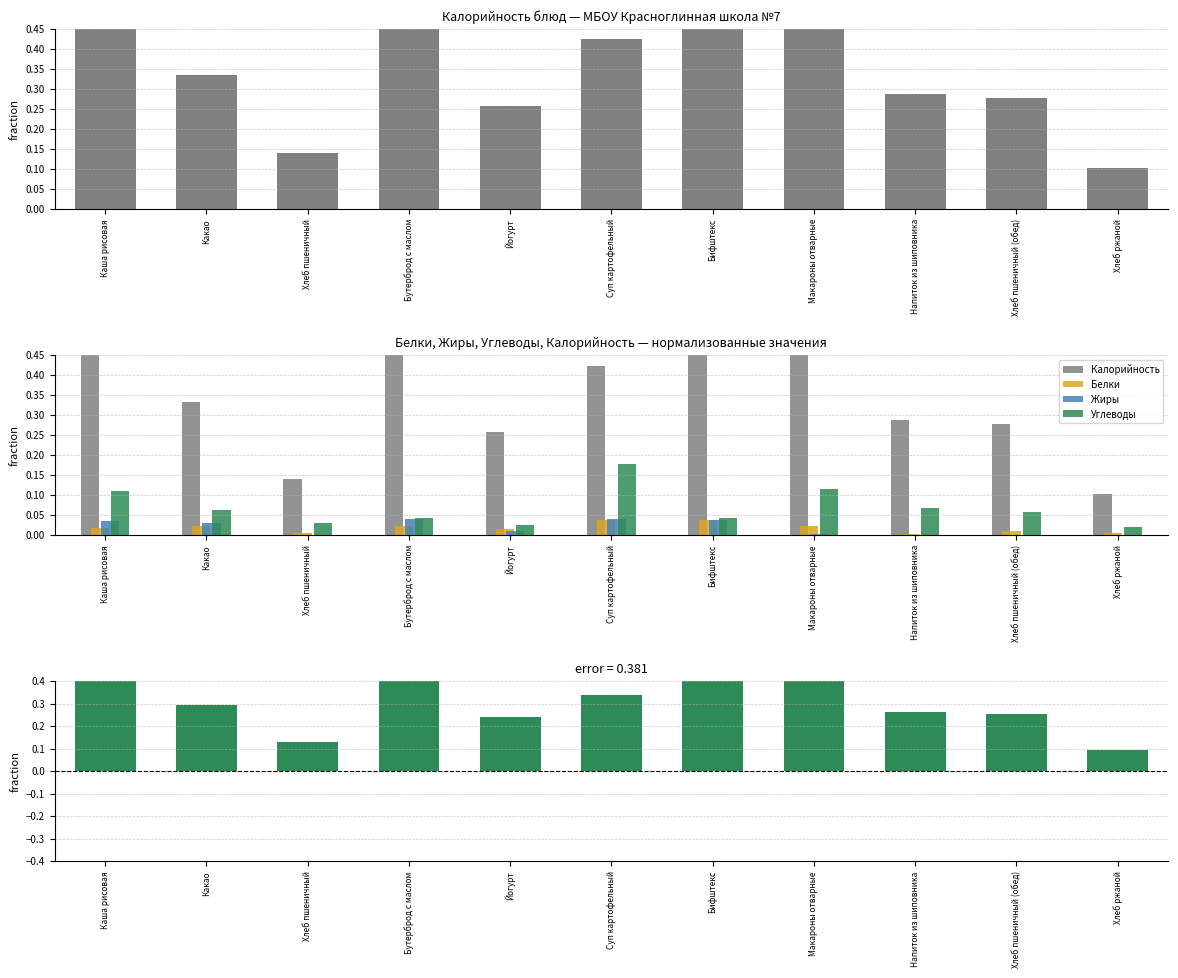

Rank the categories by Белки value from lowest to highest.

Напиток из шиповника, Хлеб ржаной, Хлеб пшеничный, Хлеб пшеничный (обед), Йогурт, Каша рисовая, Бутерброд с маслом, Макароны отварные, Какао, Суп картофельный, Бифштекс